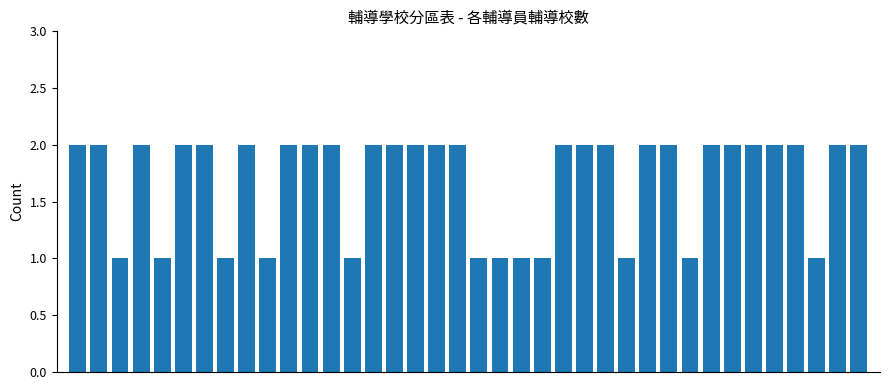

What is the value of the 26th bar from the left?

2